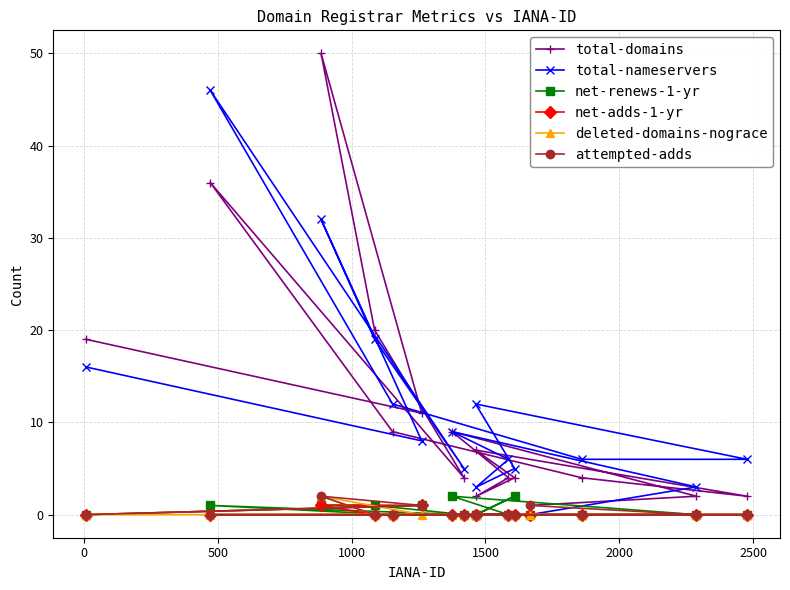

What is the sum of all total-nameservers values?

188